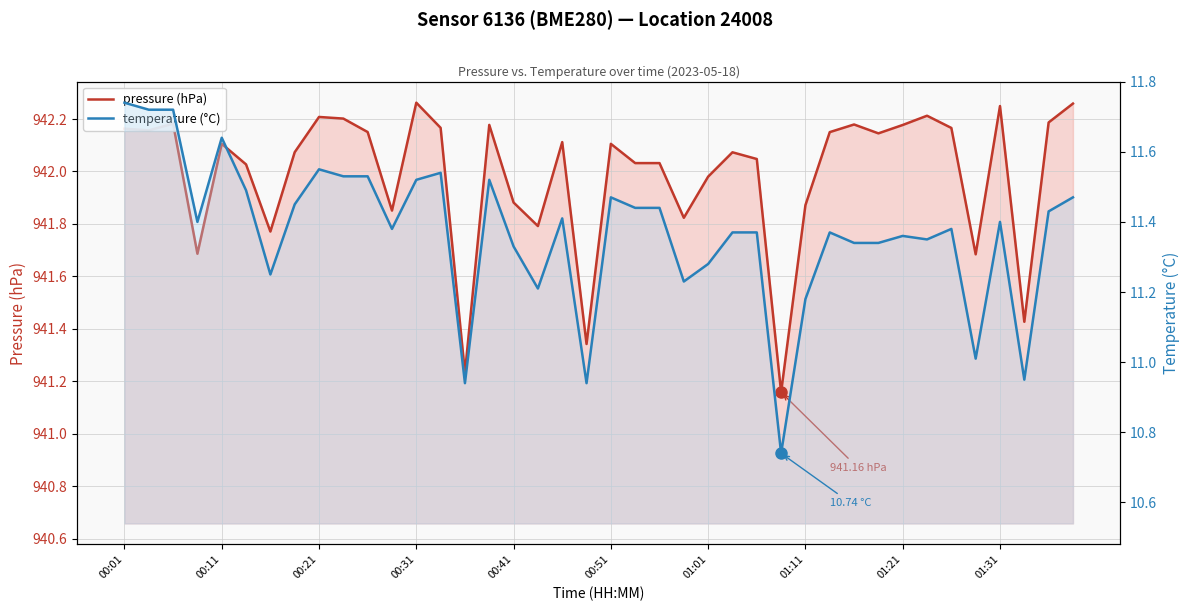

List the labels in order of temperature (°C) value, smallest first.

27, 14, 19, 37, 35, 28, 17, 23, 01:01, 24, 16, 30, 31, 33, 32, 25, 26, 29, 11, 34, 00:31, 36, 18, 38, 21, 22, 01:11, 20, 39, 00:51, 12, 15, 01:31, 10, 13, 01:21, 00:41, 00:11, 00:21, 00:01